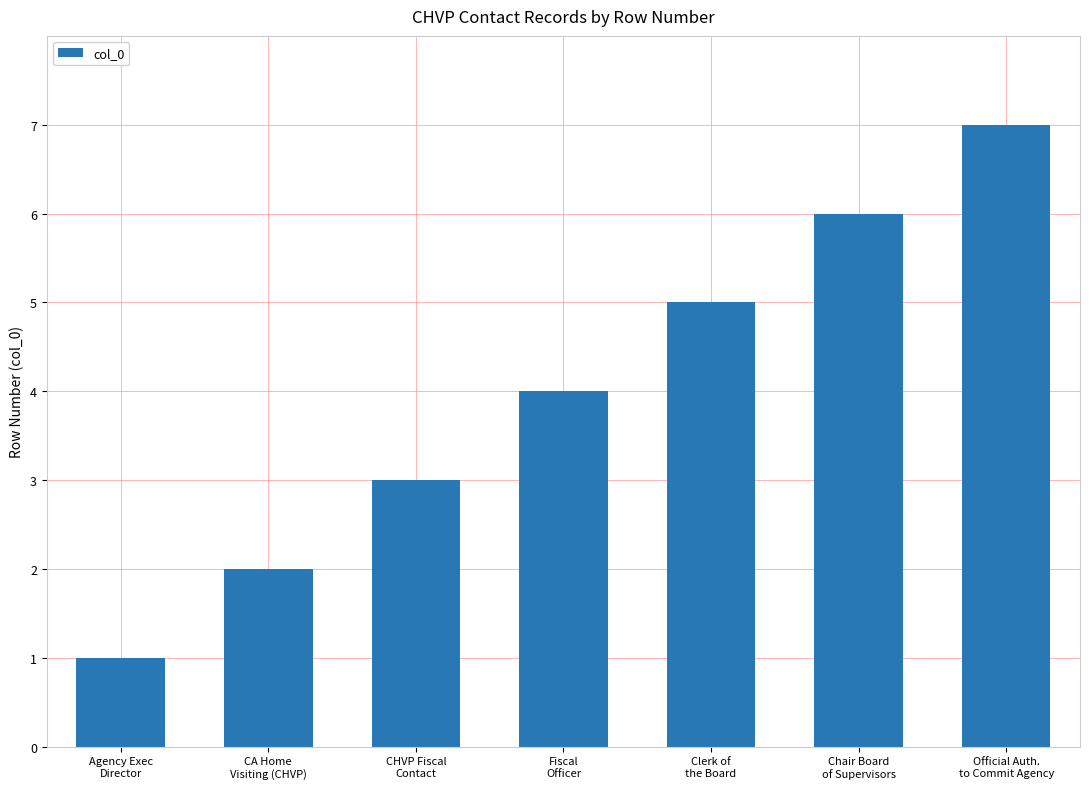

Rank the categories by value from highest to lowest.

Official Auth.
to Commit Agency, Chair Board
of Supervisors, Clerk of
the Board, Fiscal
Officer, CHVP Fiscal
Contact, CA Home
Visiting (CHVP), Agency Exec
Director